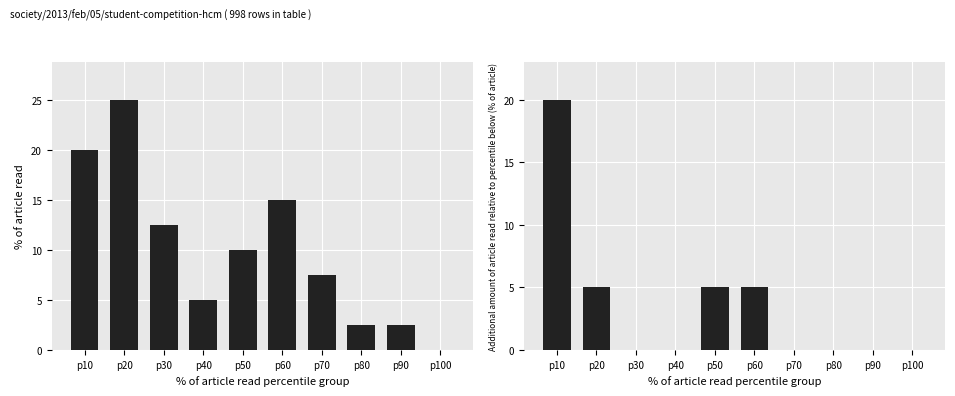

How many distinct data groups are displayed?

2